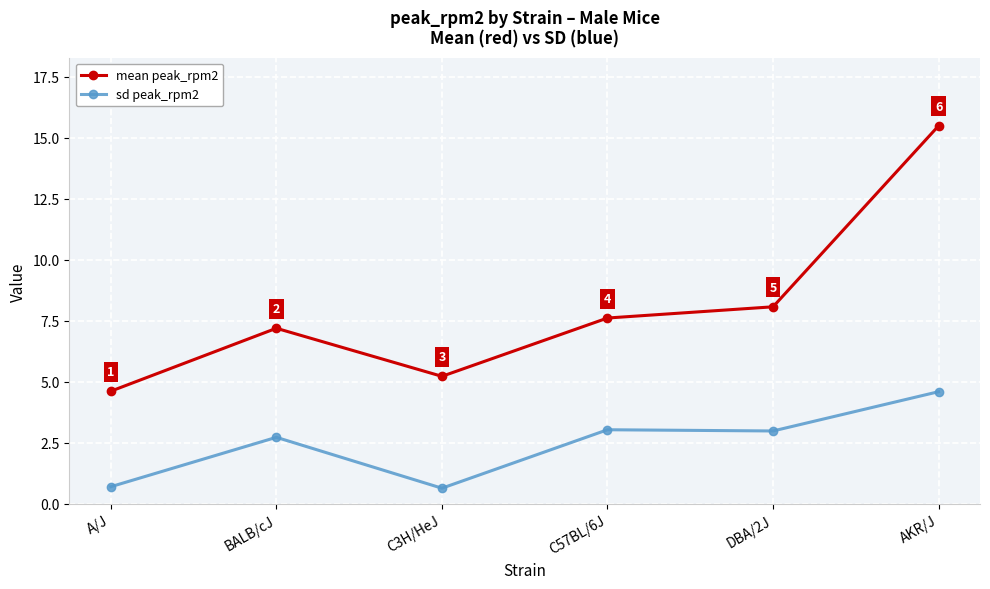

True or false: mean peak_rpm2 has a value of 7.2 at BALB/cJ.

True